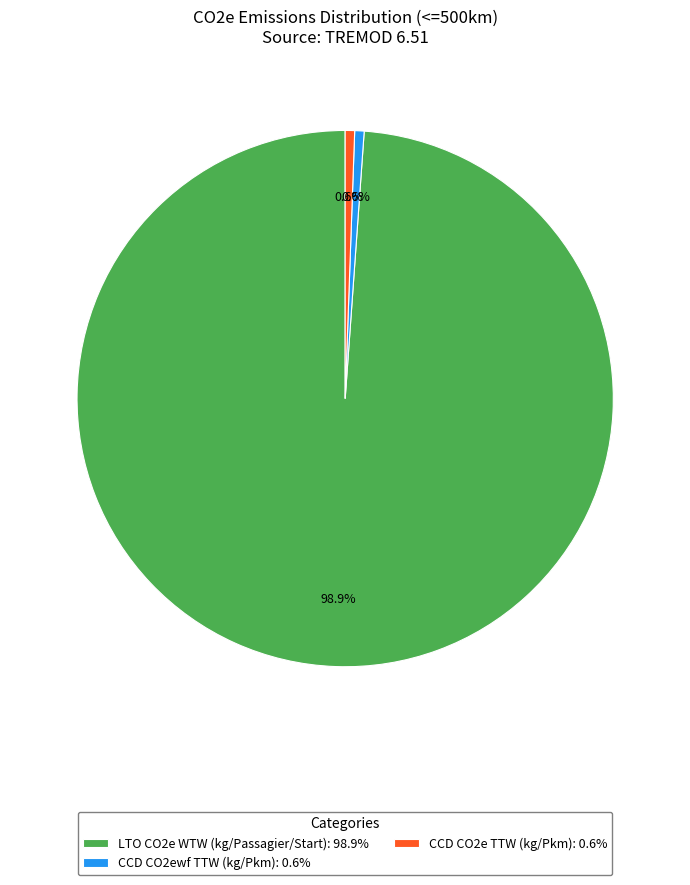

Is there any slice that represents more than half of the pie?

Yes